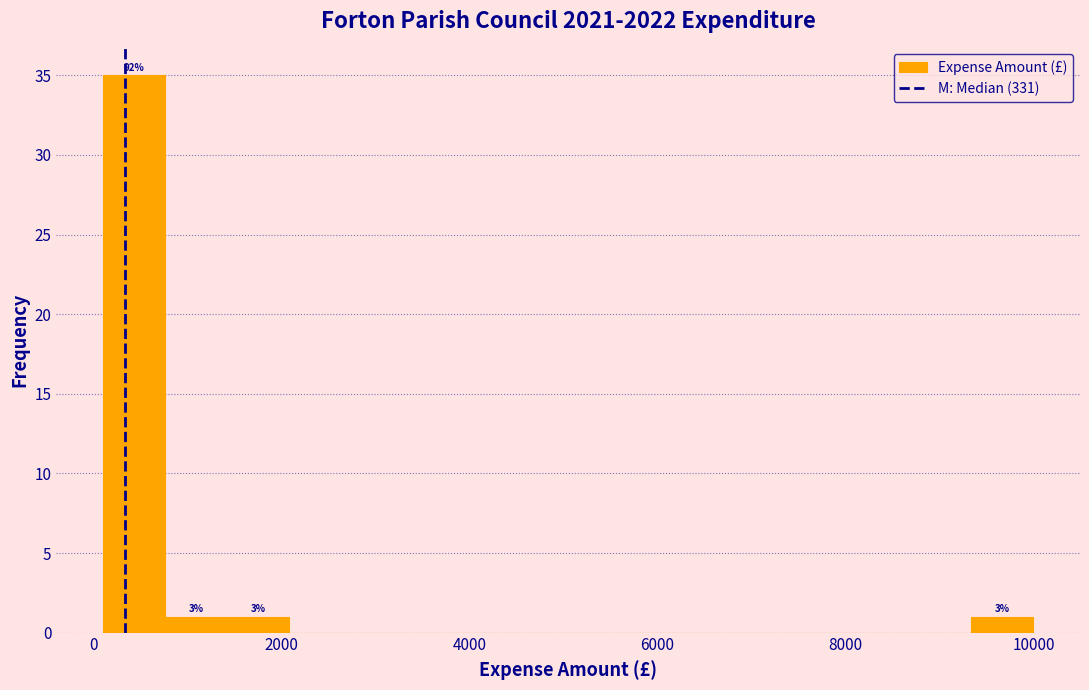

Read against the x-axis, roughly where is the centre of the tallest bar?

400